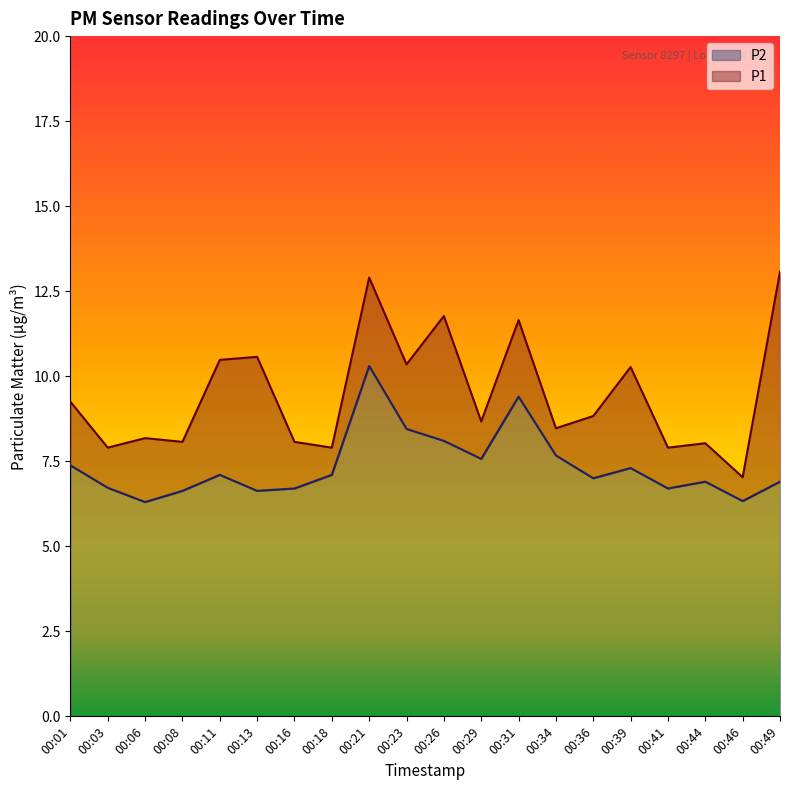

Reading left to right, list all the values displayed in this chart.

P1: 9.2	7.9	8.2	8.1	10.5	10.6	8.1	7.9	12.9	10.3	11.8	8.7	11.7	8.5	8.8	10.3	7.9	8.0	7.0	13.1
P2: 7.4	6.7	6.3	6.6	7.1	6.6	6.7	7.1	10.3	8.4	8.1	7.6	9.4	7.7	7.0	7.3	6.7	6.9	6.3	6.9